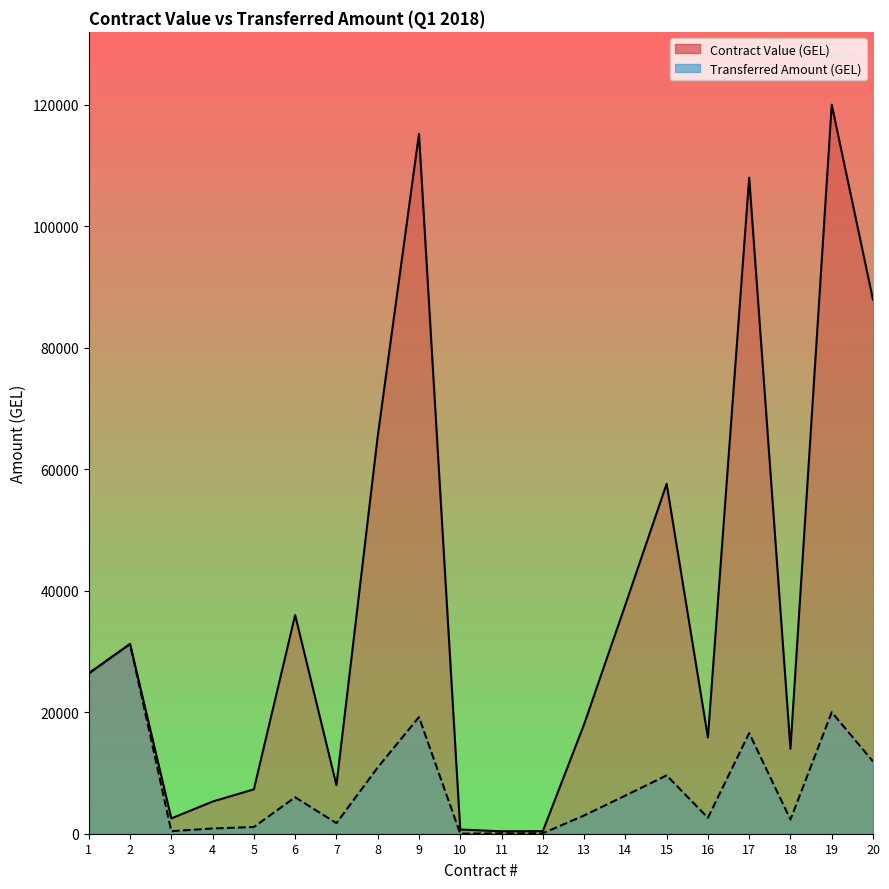

Which series has the largest total across all categories?

Contract Value (GEL)